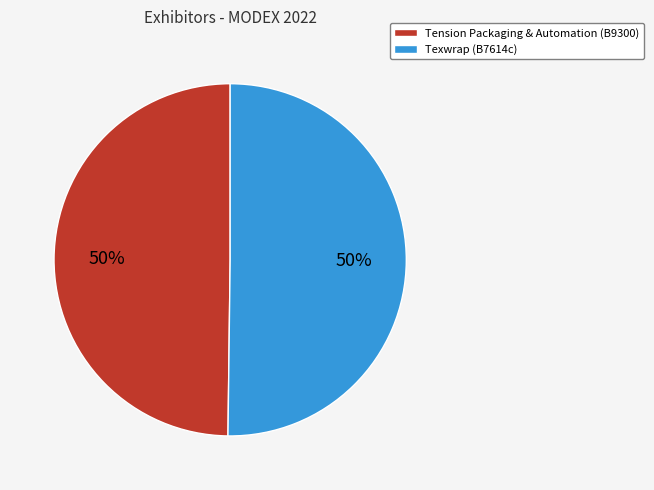

Count the number of slices in the pie.

2